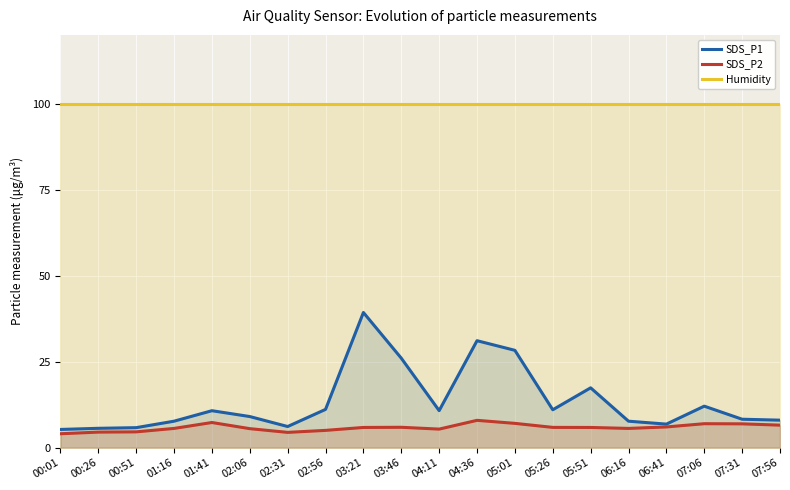

At how many categories does at least one series exceed 23?

20